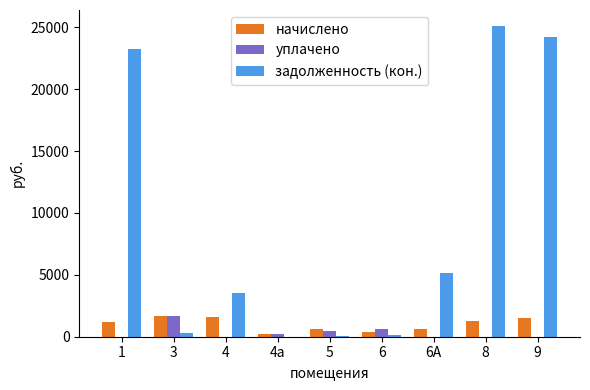

At which label is уплачено closest to 833?

6